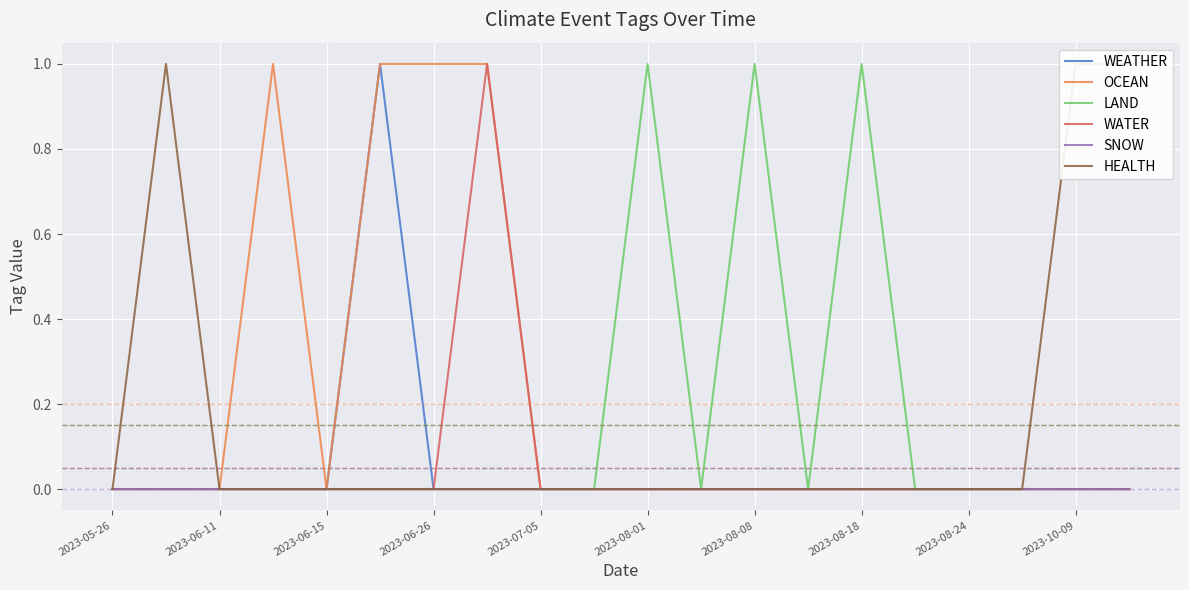

True or false: LAND and HEALTH intersect in this chart.

False